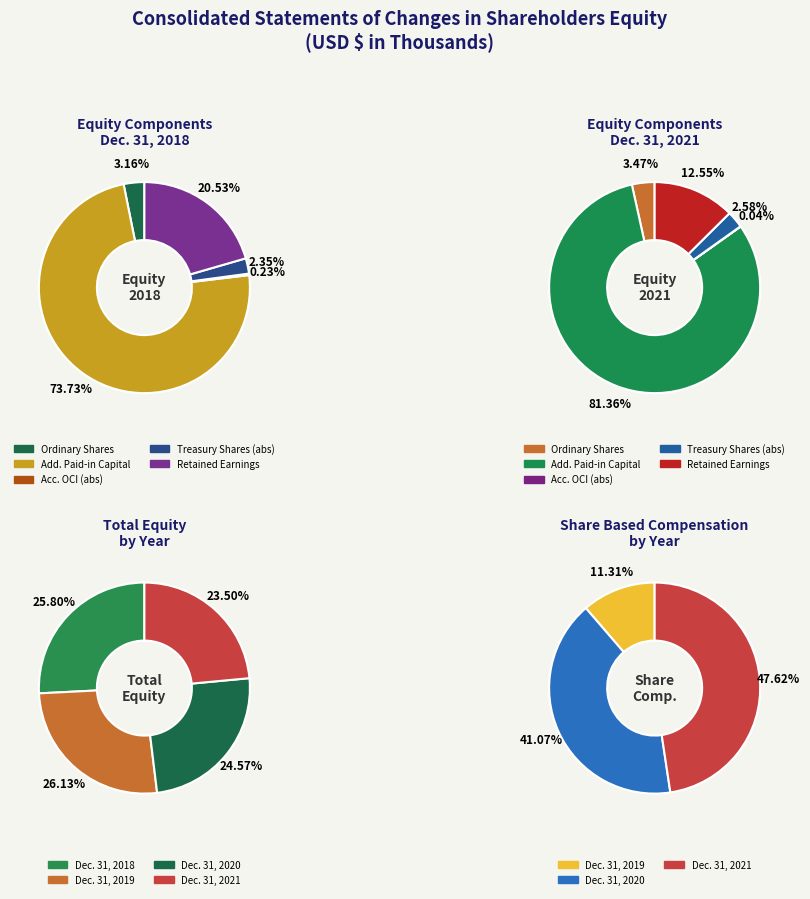

Is Dec. 31, 2019 the majority of the pie?

No